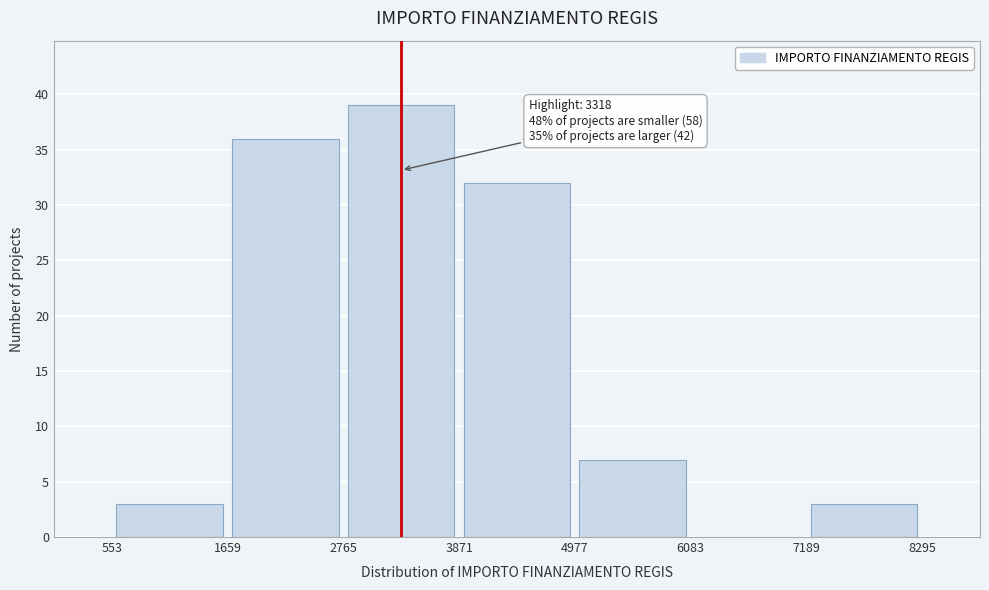

Which range on the x-axis has the tallest bar?

2765 to 3871